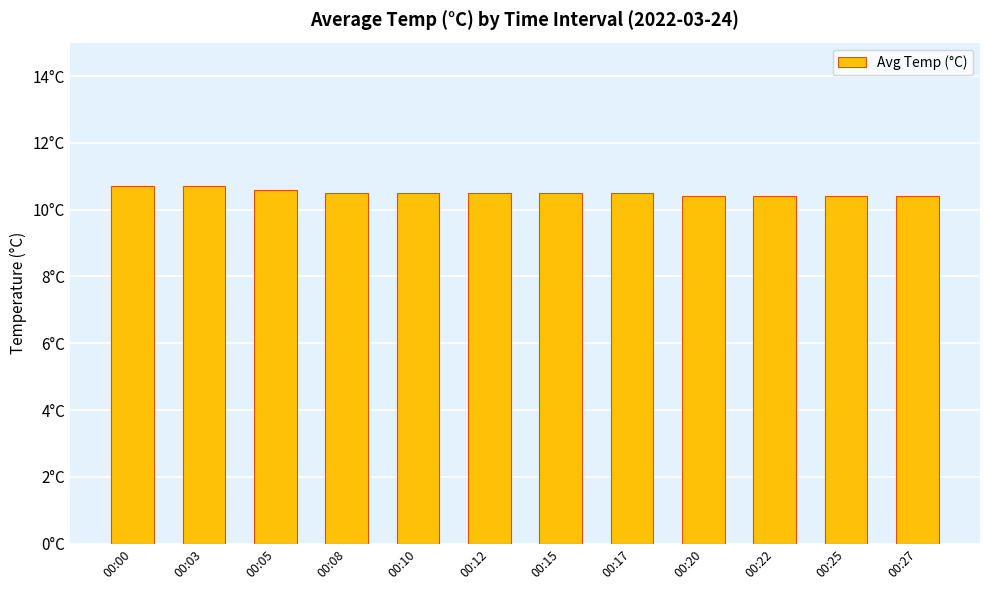

Does the chart contain any negative values?

No